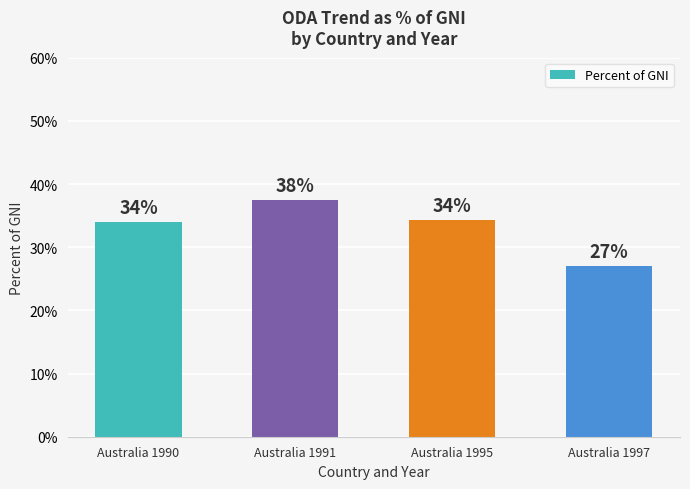

How many series are shown in this chart?

1